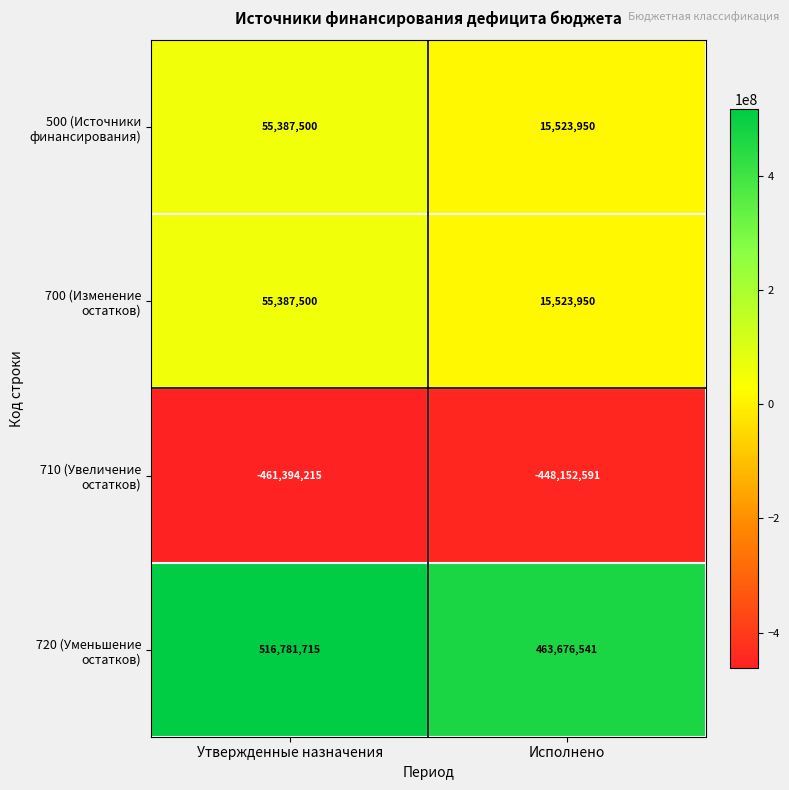

At which category is the sum across all series the highest?

Утвержденные назначения